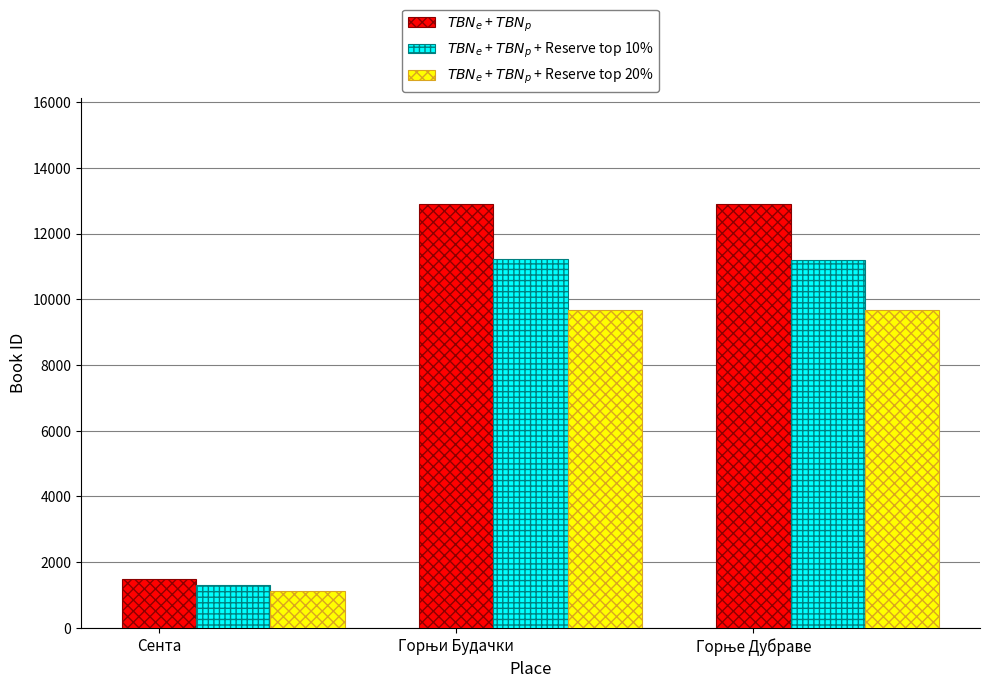

What is the minimum value shown in the chart?

1117